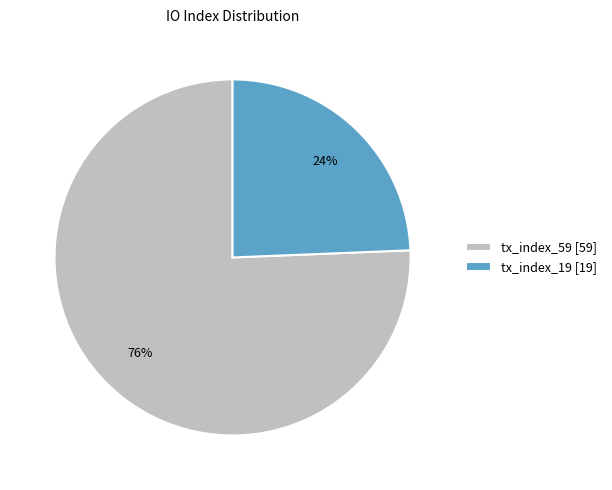

To the nearest percent, what is the average slice percentage?

50%